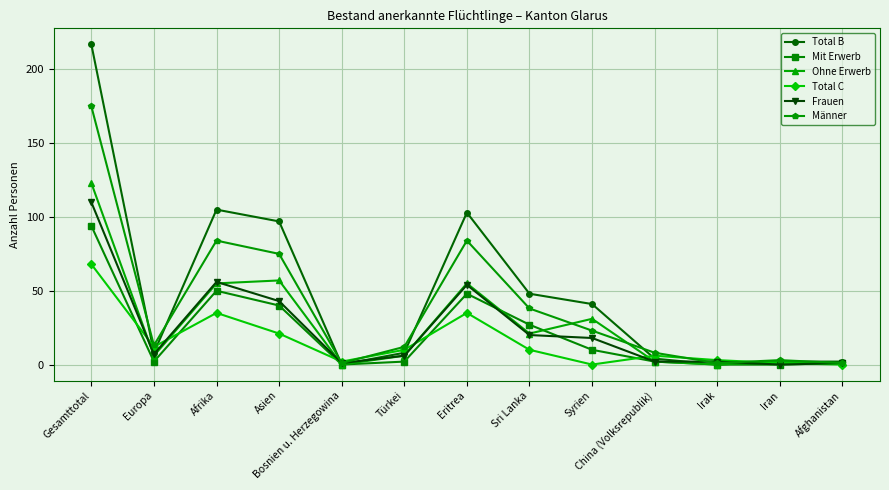

At which category is the sum across all series the highest?

Gesamttotal